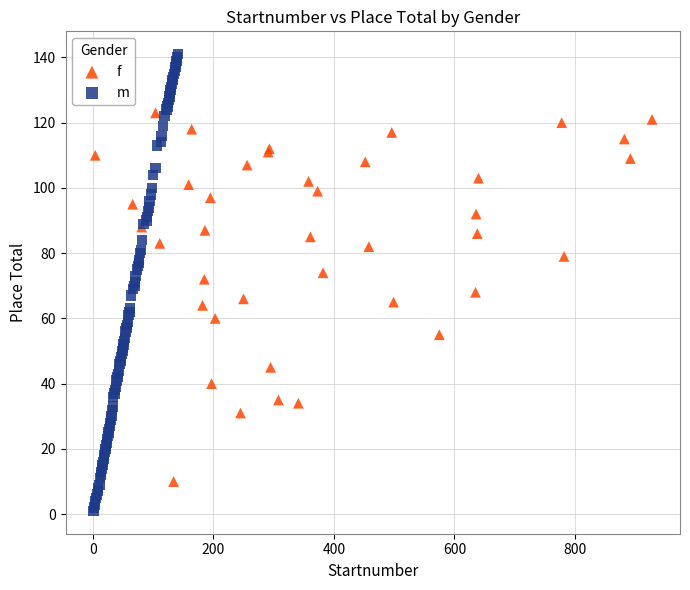

Which series contains the highest Y value?

m